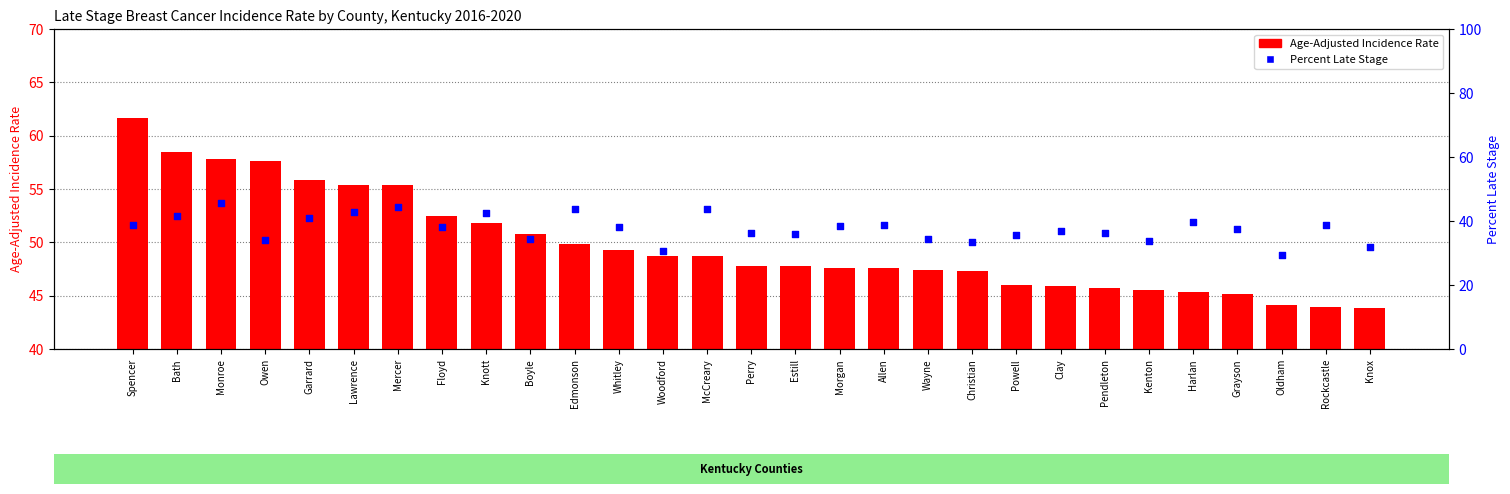

Is the value of Percent Late Stage at Clay greater than the value of Age-Adjusted Incidence Rate at Allen?

No